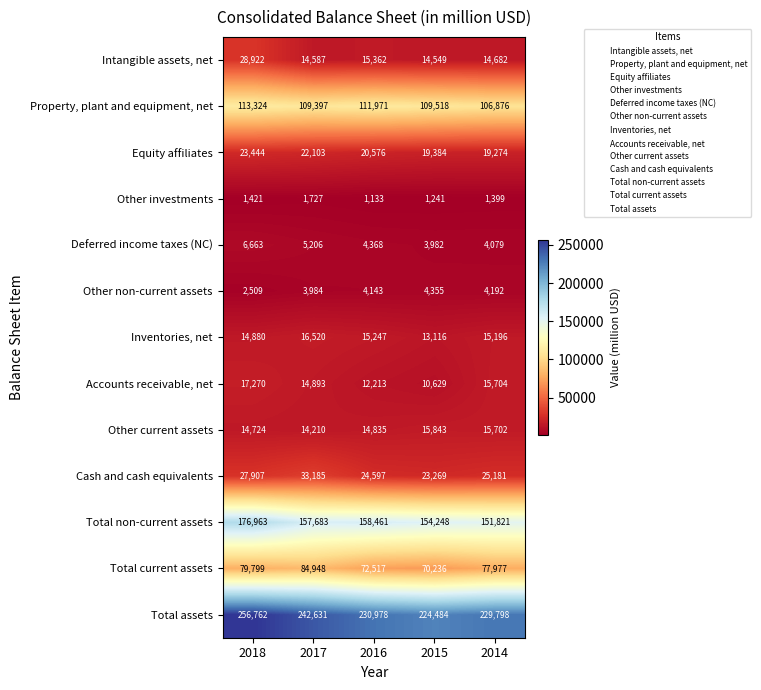

The value of Other current assets at 2016 is 14835. True or false?

True